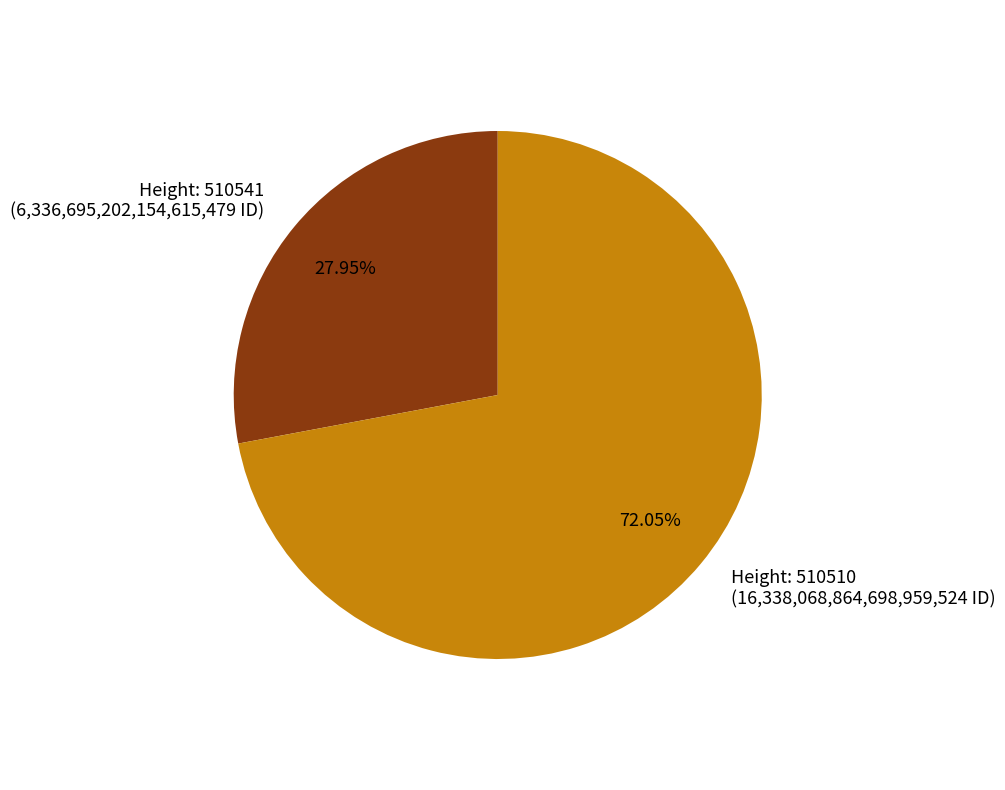

Does Height: 510510 (16,338,068,864,698,959,524 ID) represent more than half of the total?

Yes